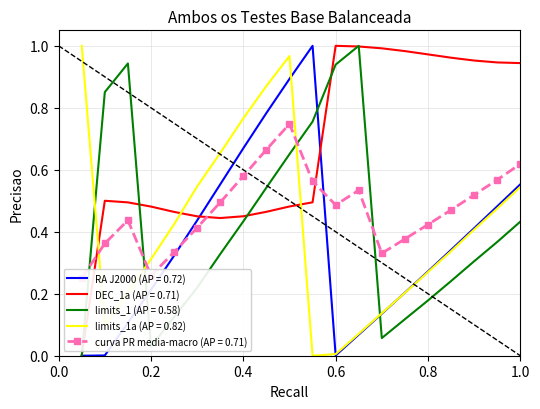

Which series has the largest total across all categories?

DEC_1a